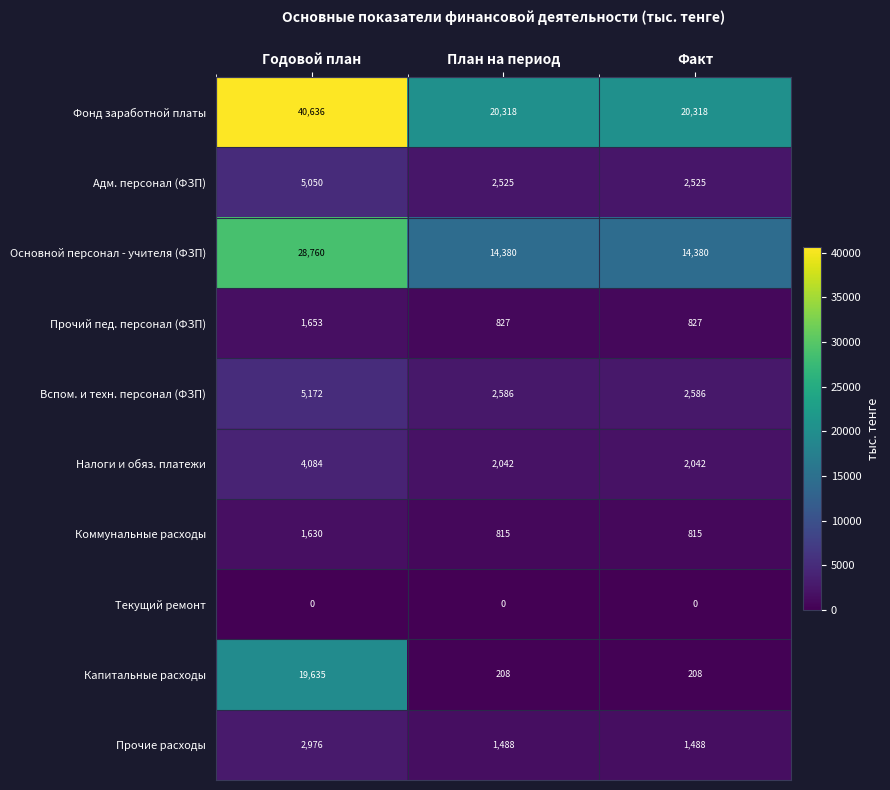

At which category is the sum across all series the highest?

Годовой план